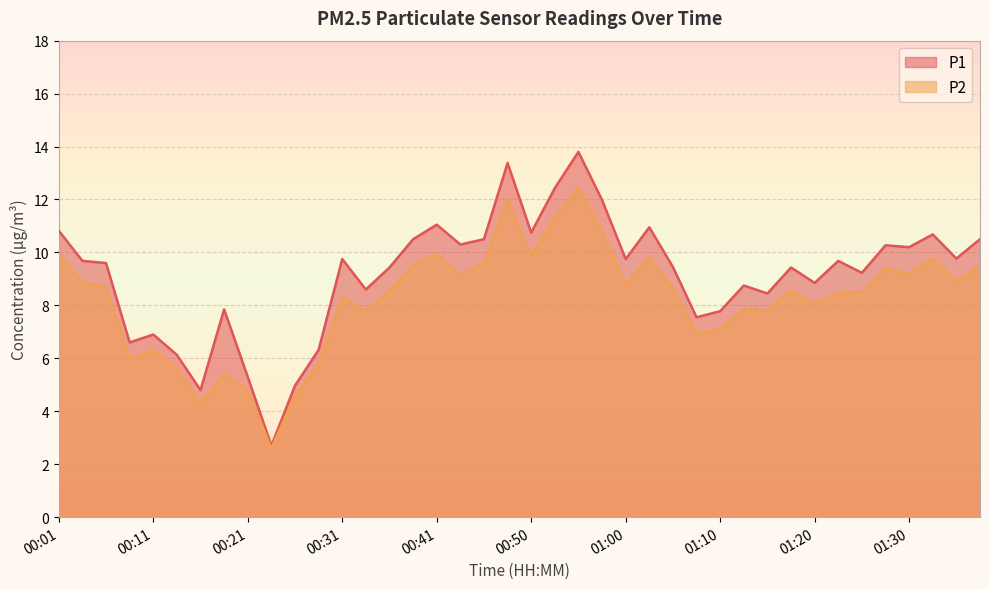

Where does the P1 series first go above 9?

00:01